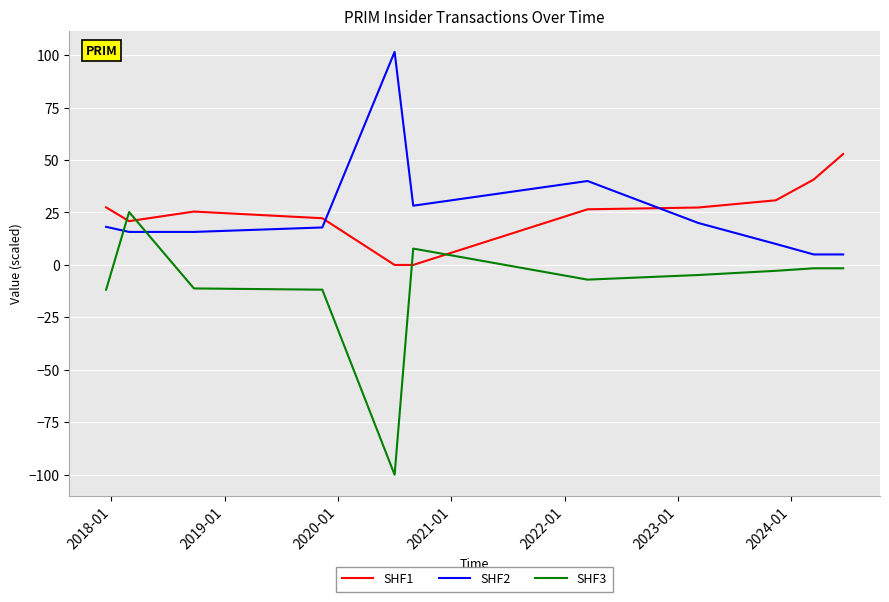

What is the difference between the maximum and minimum values in the SHF3 series?

125.2